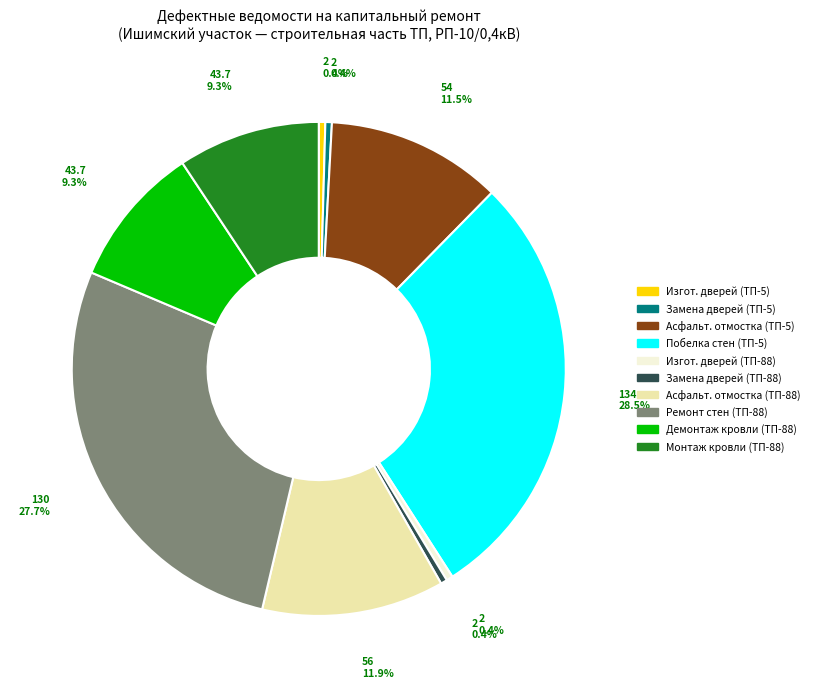

Is there any slice that represents more than half of the pie?

No